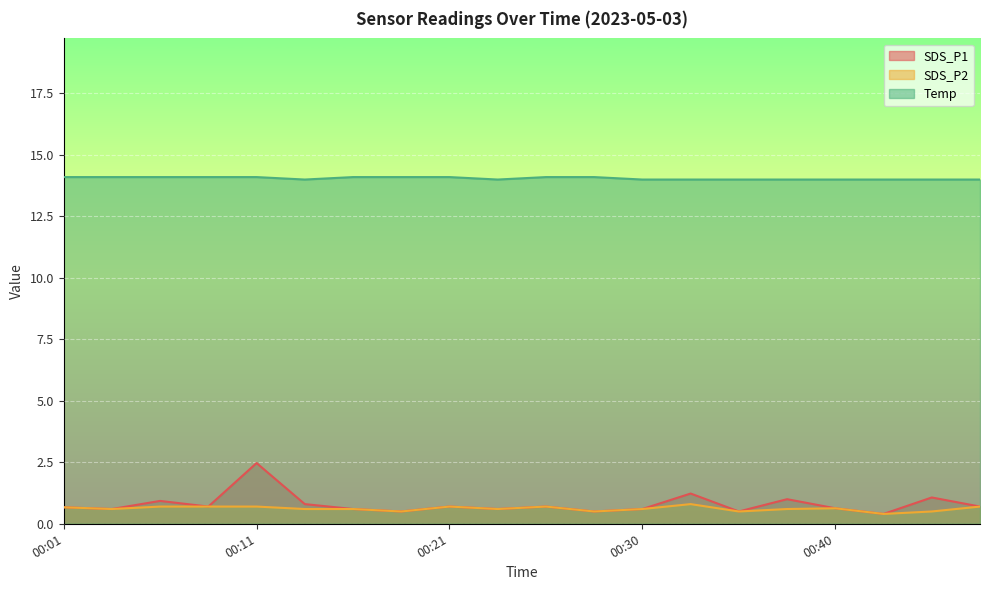

What is the difference between the maximum and second lowest values in the Temp series?

0.1